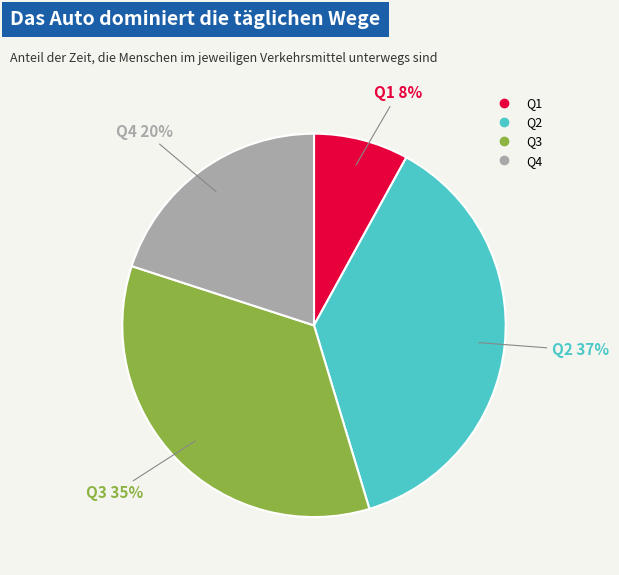

What percentage is the Q2 slice, to the nearest percent?

37%